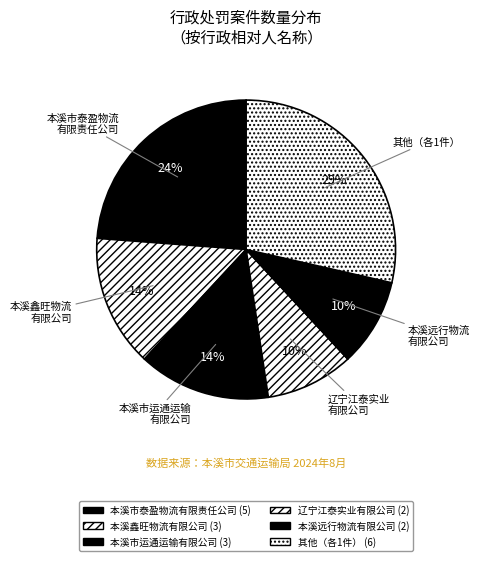

Does any single category account for the majority?

No